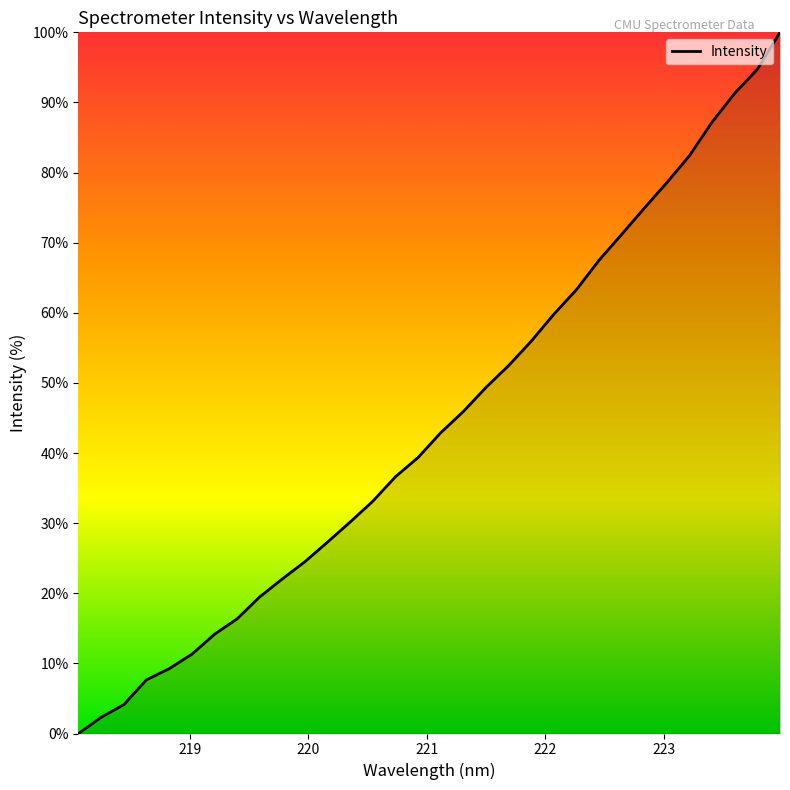

What is the difference between the maximum and minimum values?

100.0